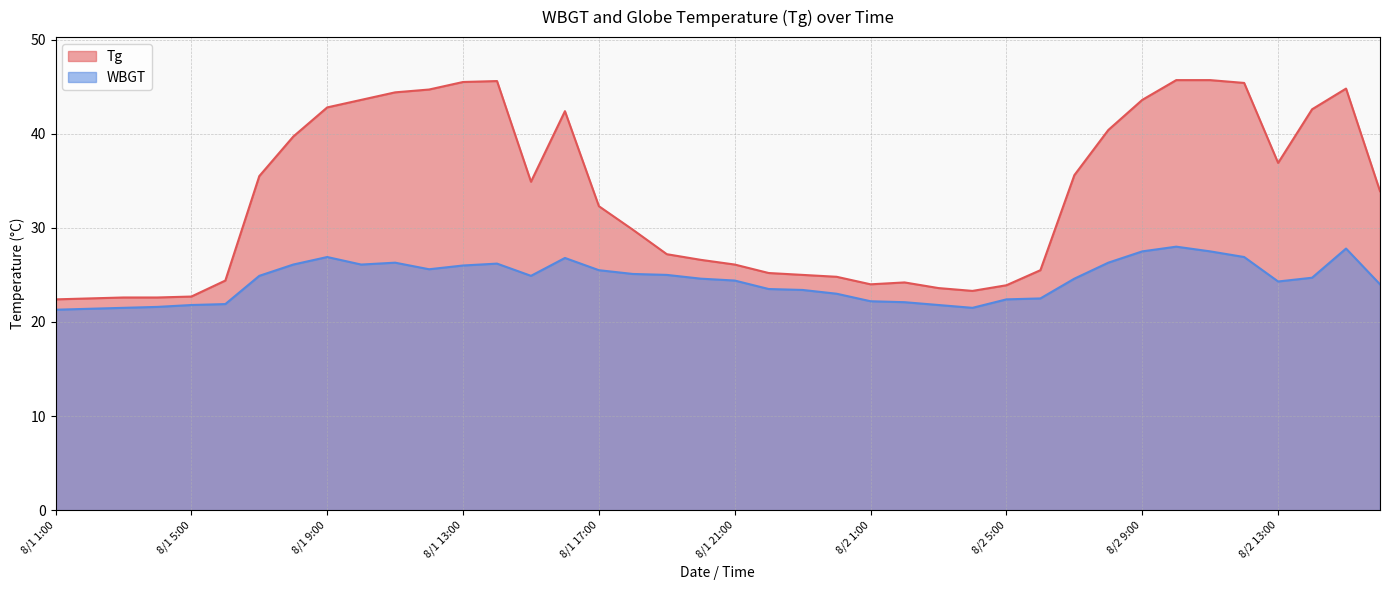

What is the value of the WBGT point at the 20th from the left?

24.6